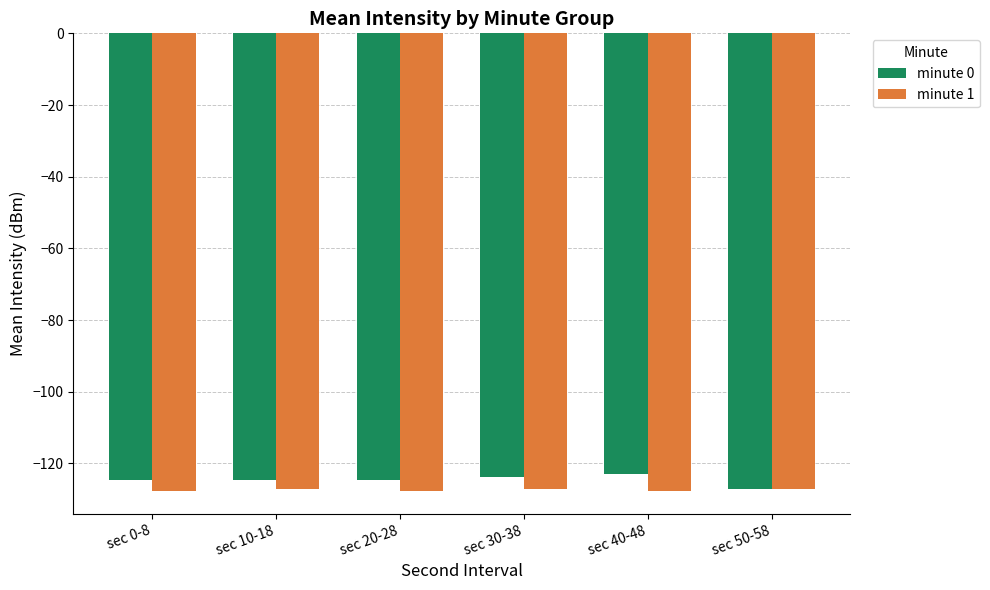

Is the value of minute 0 at sec 10-18 greater than the value of minute 1 at sec 40-48?

Yes